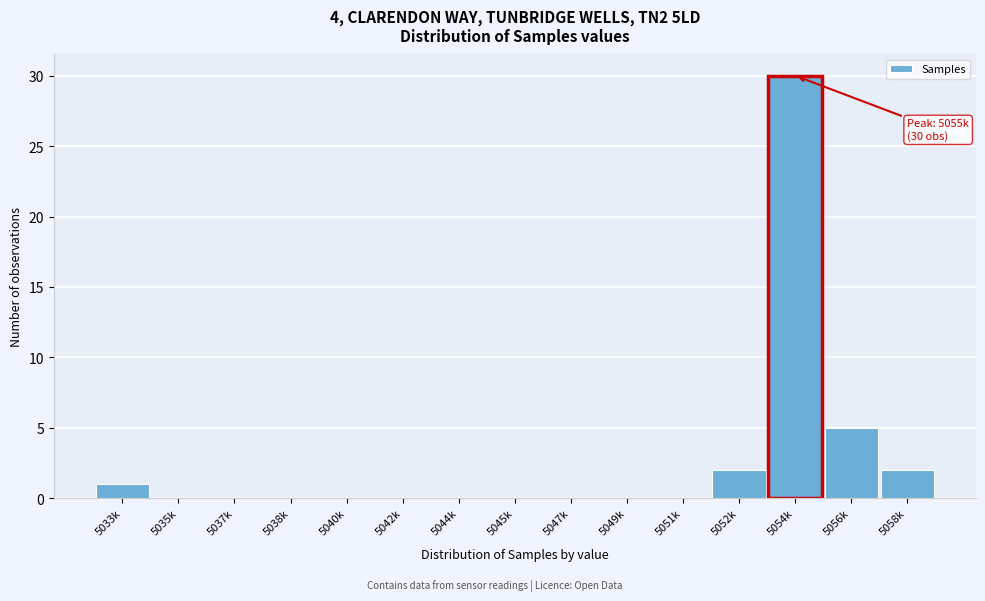

Reading right to left, transcribe all the data shown in this chart.

5058k=2	5056k=5	5054k=30	5052k=2	5051k=0	5049k=0	5047k=0	5045k=0	5044k=0	5042k=0	5040k=0	5038k=0	5037k=0	5035k=0	5033k=1